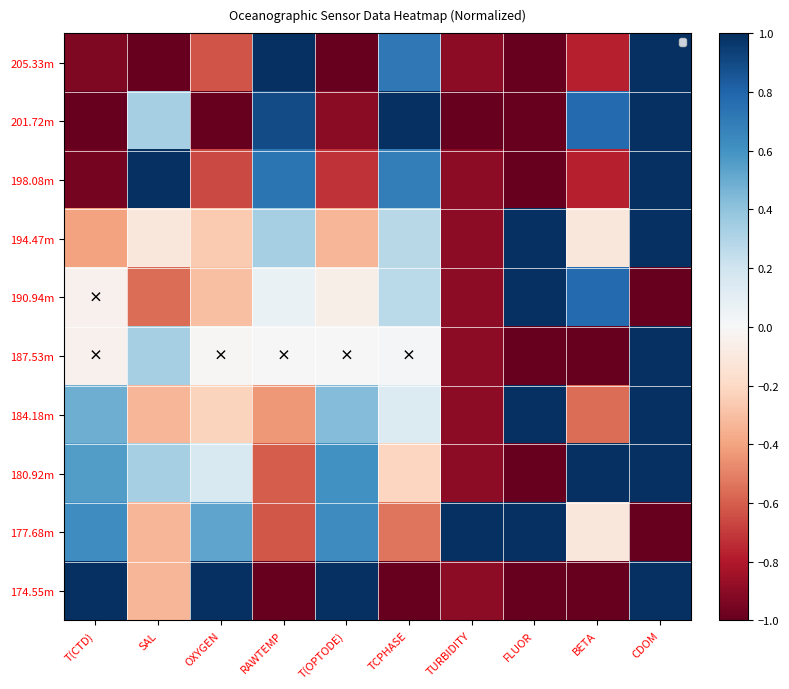

Reading left to right, what are all the values shown in this chart?

205.33m: T(CTD)=-0.9	SAL=-1.0	OXYGEN=-0.6	RAWTEMP=1.0	T(OPTODE)=-1.0	TCPHASE=0.7	TURBIDITY=-0.9	FLUOR=-1.0	BETA=-0.8	CDOM=1.0
201.72m: T(CTD)=-1.0	SAL=0.3	OXYGEN=-1.0	RAWTEMP=0.9	T(OPTODE)=-0.9	TCPHASE=1.0	TURBIDITY=-1.0	FLUOR=-1.0	BETA=0.8	CDOM=1.0
198.08m: T(CTD)=-1.0	SAL=1.0	OXYGEN=-0.7	RAWTEMP=0.7	T(OPTODE)=-0.7	TCPHASE=0.7	TURBIDITY=-0.9	FLUOR=-1.0	BETA=-0.8	CDOM=1.0
194.47m: T(CTD)=-0.4	SAL=-0.1	OXYGEN=-0.3	RAWTEMP=0.3	T(OPTODE)=-0.3	TCPHASE=0.3	TURBIDITY=-0.9	FLUOR=1.0	BETA=-0.1	CDOM=1.0
190.94m: T(CTD)=-0.0	SAL=-0.6	OXYGEN=-0.3	RAWTEMP=0.1	T(OPTODE)=-0.1	TCPHASE=0.3	TURBIDITY=-0.9	FLUOR=1.0	BETA=0.8	CDOM=-1.0
187.53m: T(CTD)=-0.0	SAL=0.3	OXYGEN=-0.0	RAWTEMP=0.0	T(OPTODE)=0.0	TCPHASE=0.0	TURBIDITY=-0.9	FLUOR=-1.0	BETA=-1.0	CDOM=1.0
184.18m: T(CTD)=0.5	SAL=-0.3	OXYGEN=-0.2	RAWTEMP=-0.4	T(OPTODE)=0.4	TCPHASE=0.1	TURBIDITY=-0.9	FLUOR=1.0	BETA=-0.6	CDOM=1.0
180.92m: T(CTD)=0.6	SAL=0.3	OXYGEN=0.2	RAWTEMP=-0.6	T(OPTODE)=0.6	TCPHASE=-0.2	TURBIDITY=-0.9	FLUOR=-1.0	BETA=1.0	CDOM=1.0
177.68m: T(CTD)=0.6	SAL=-0.3	OXYGEN=0.5	RAWTEMP=-0.6	T(OPTODE)=0.6	TCPHASE=-0.5	TURBIDITY=1.0	FLUOR=1.0	BETA=-0.1	CDOM=-1.0
174.55m: T(CTD)=1.0	SAL=-0.3	OXYGEN=1.0	RAWTEMP=-1.0	T(OPTODE)=1.0	TCPHASE=-1.0	TURBIDITY=-0.9	FLUOR=-1.0	BETA=-1.0	CDOM=1.0